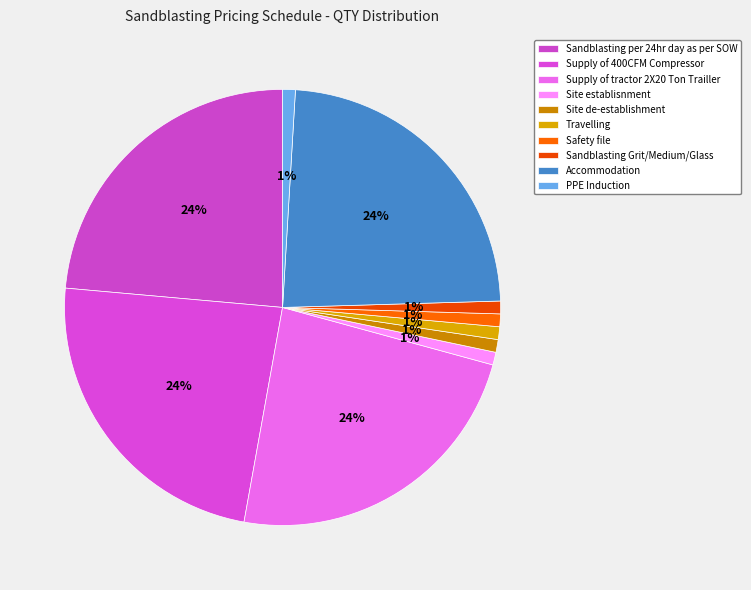

Is there a majority slice in this chart?

No